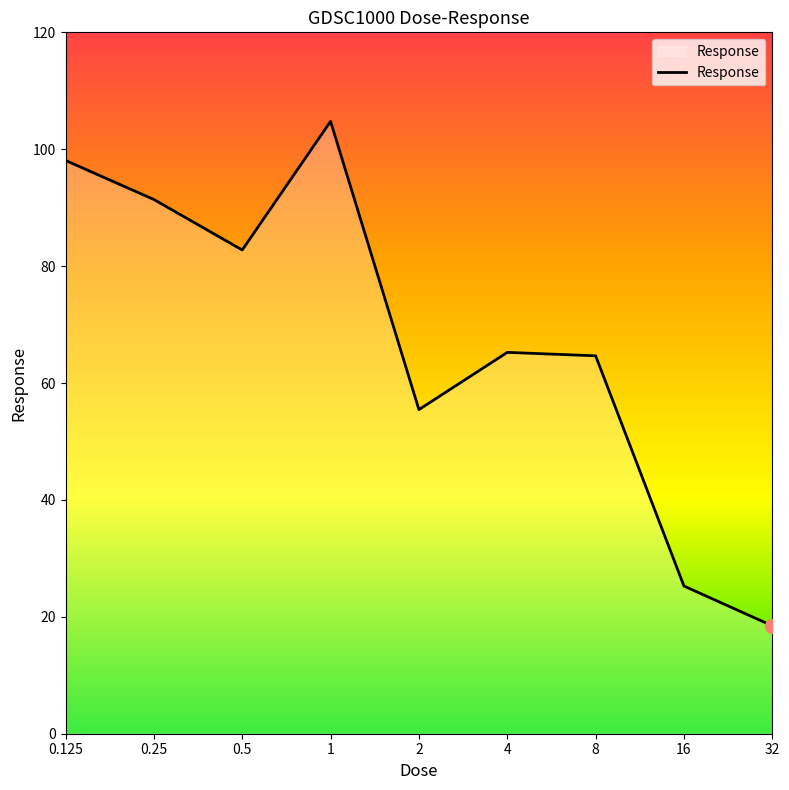

What is the minimum value shown in the chart?

18.5